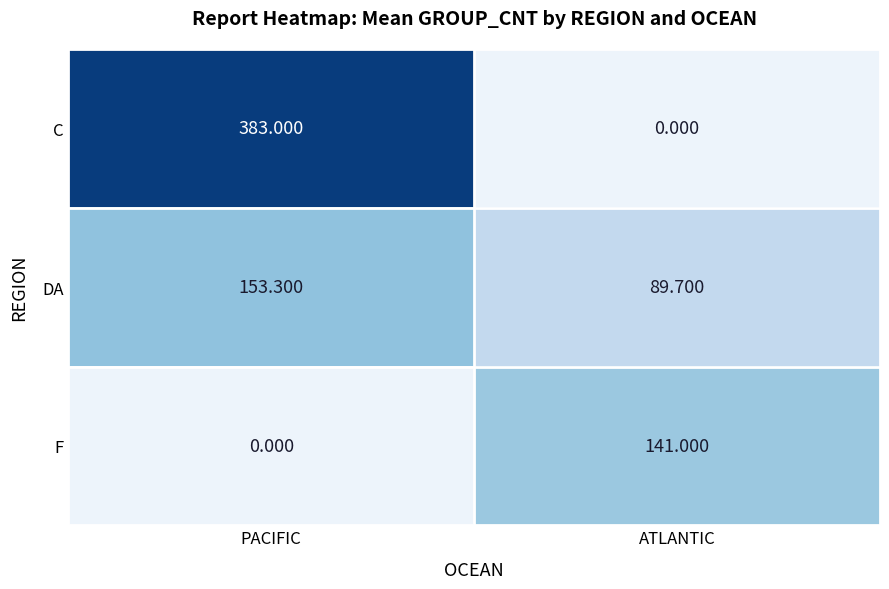

Which category has the highest value in the F series?

ATLANTIC